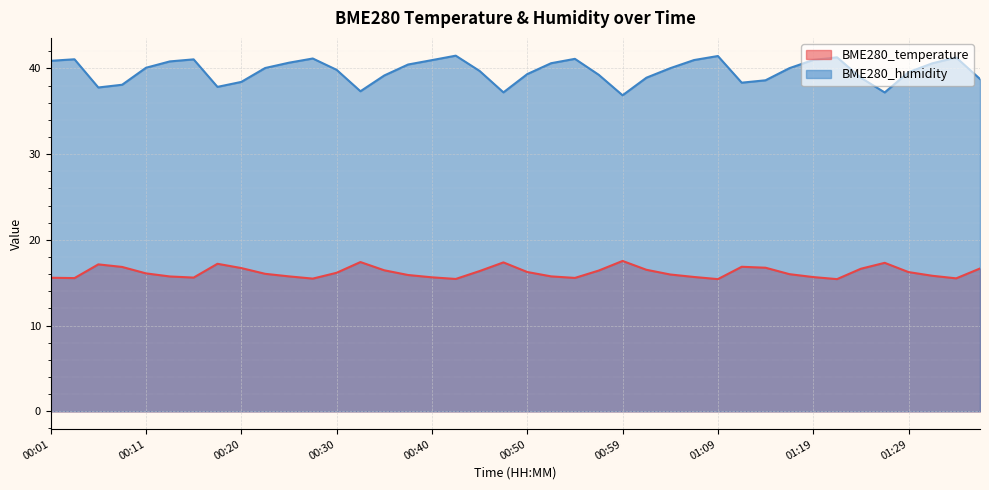

Which series has the largest range (max minus min)?

BME280_humidity